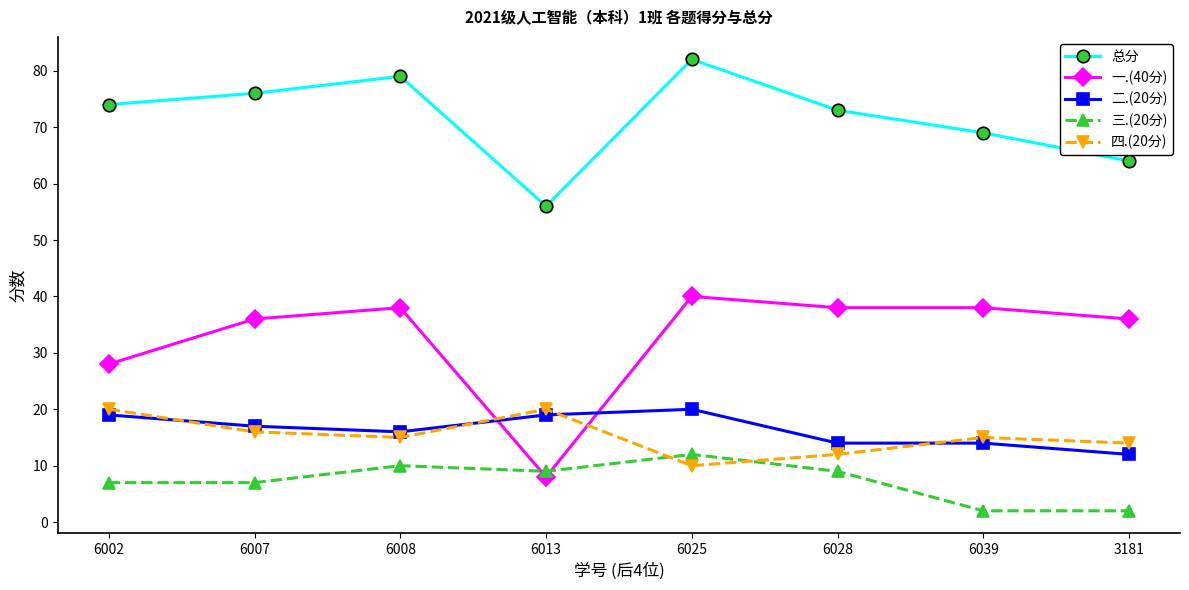

Which series has the largest range (max minus min)?

一.(40分)